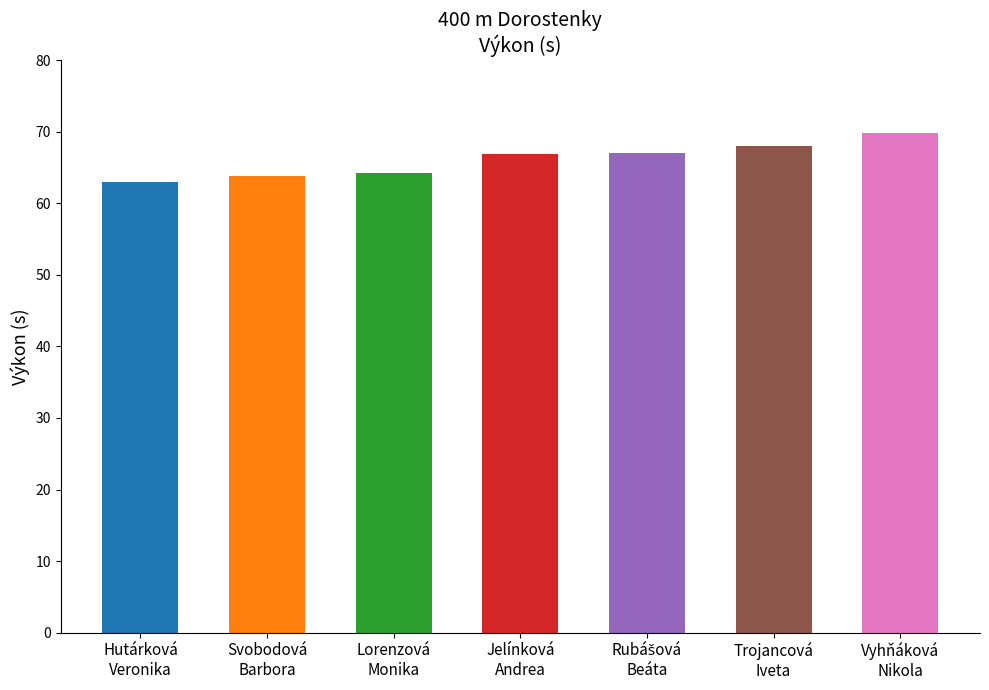

What is the label of the 3rd bar from the left?

Lorenzová
Monika